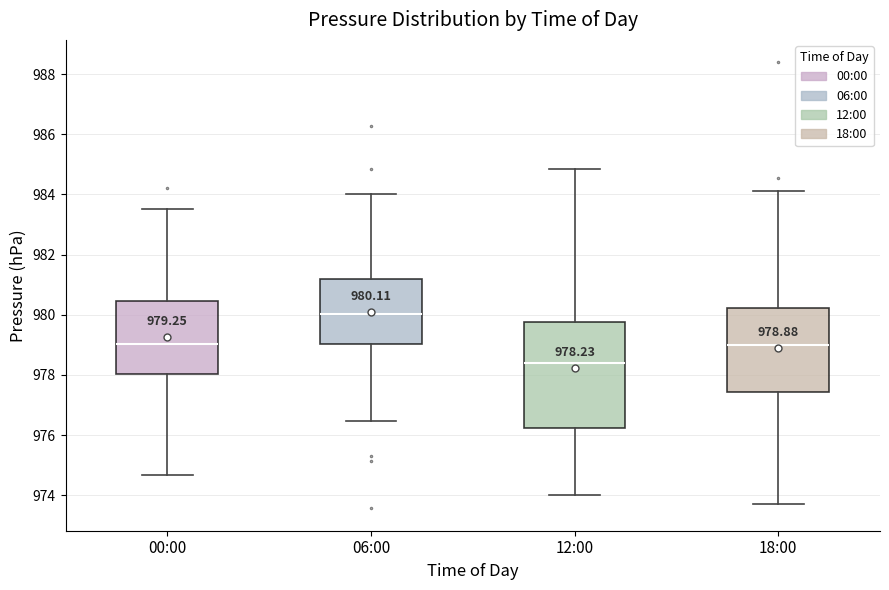

Which box has the lowest median line?

12:00